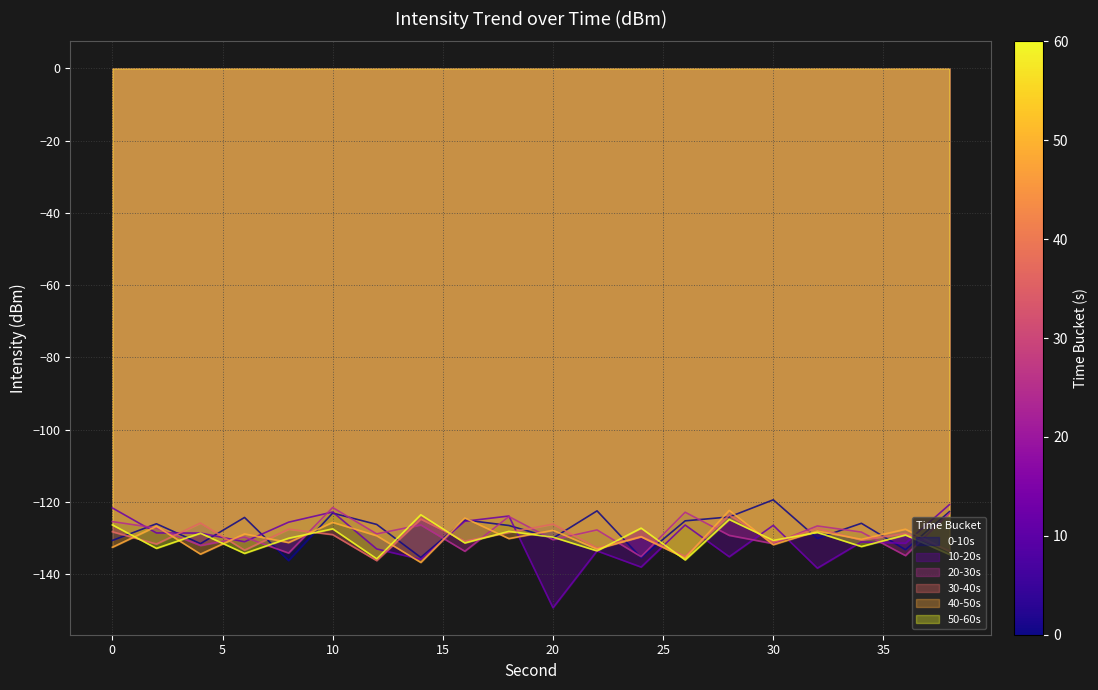

How many intersections are there between 30-40s and 20-30s?

14